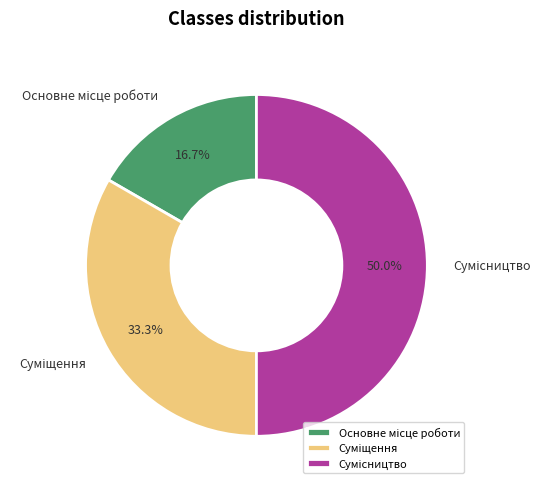

How many segments does this pie chart have?

3